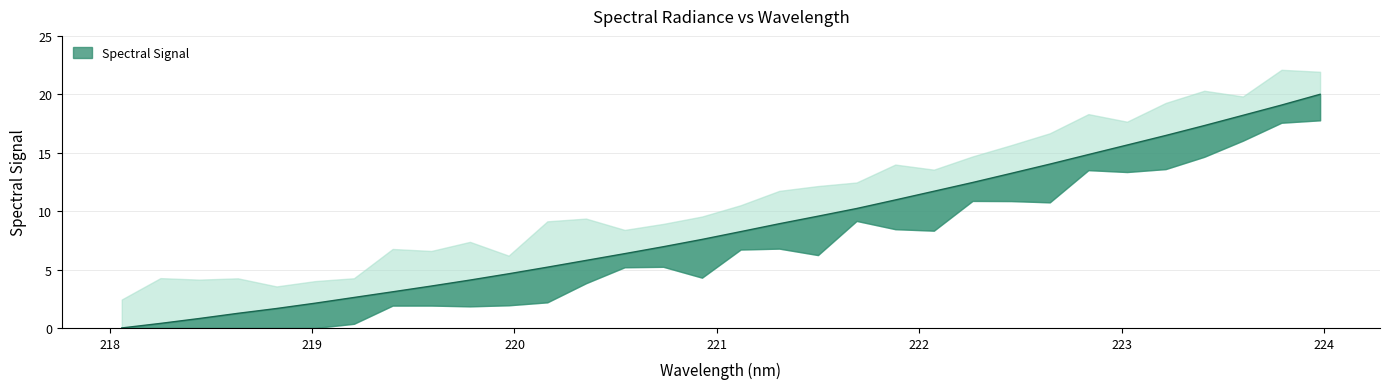

What is the change in value from 220.1623 to 221.1174?

+3.0